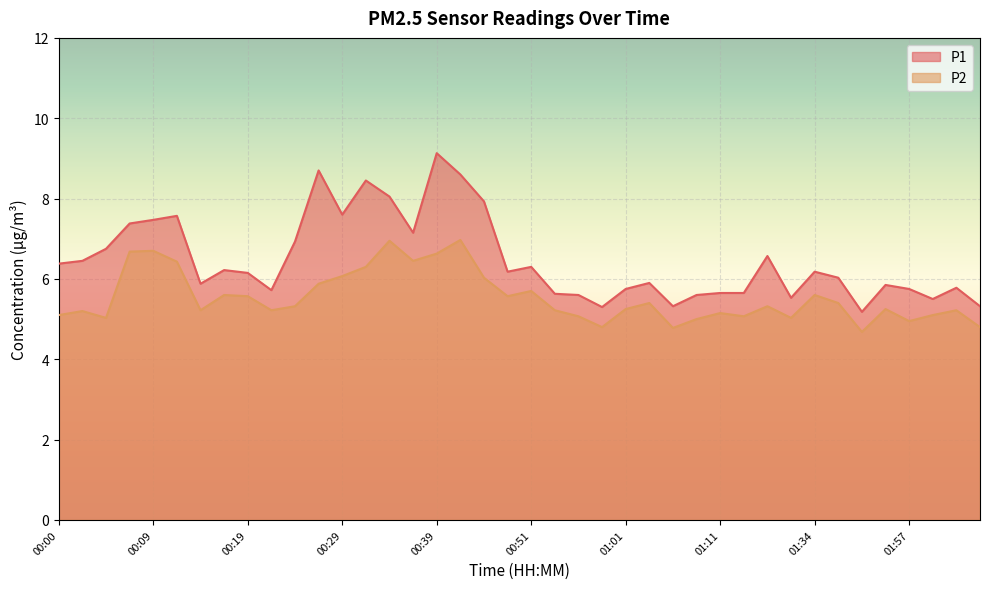

What is the average value of the P2 series?

5.5